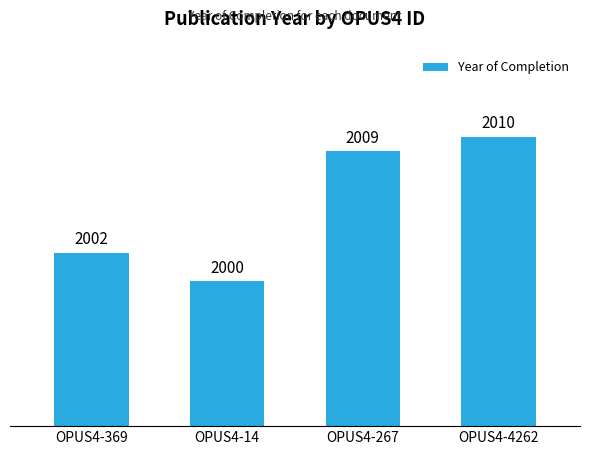

What is the difference between the second highest and minimum values?

9